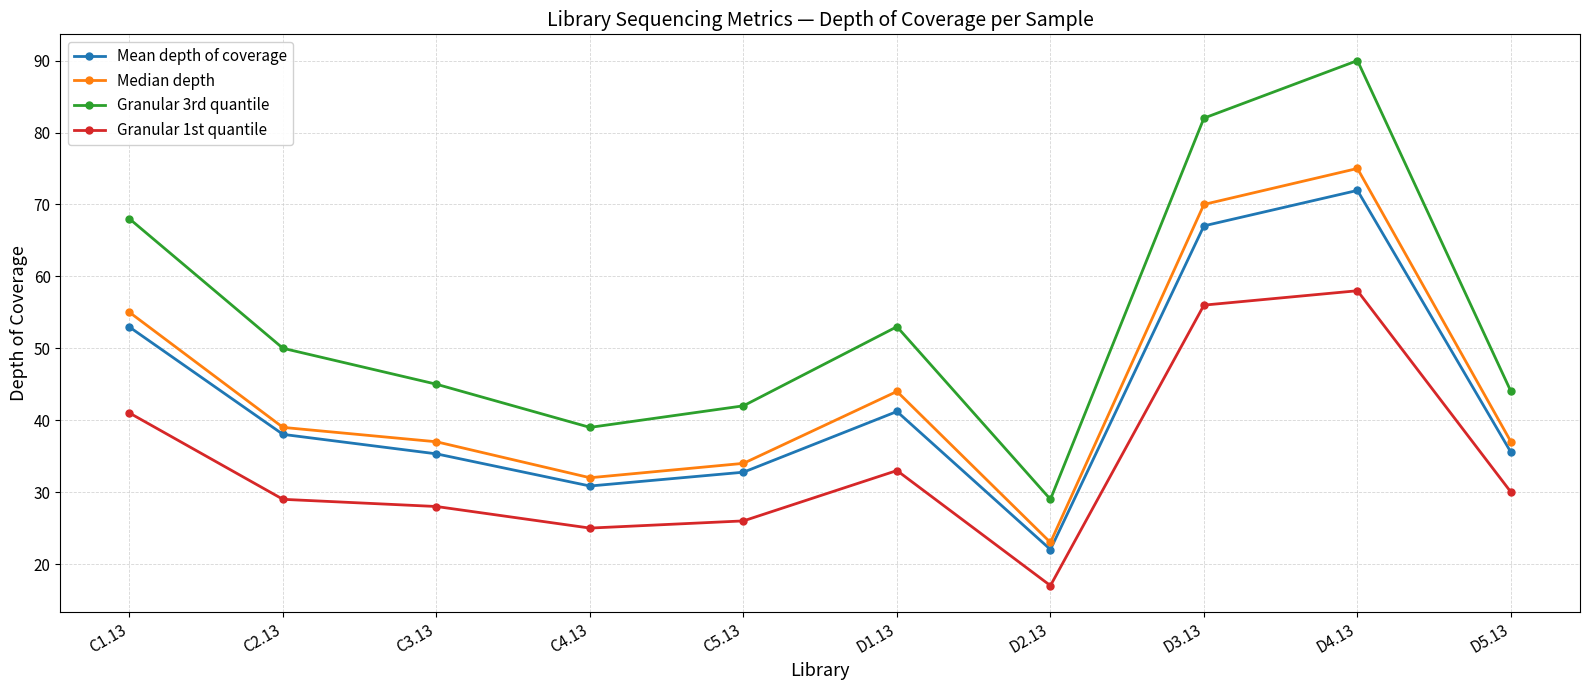

At which label does Granular 1st quantile reach its peak?

D4.13